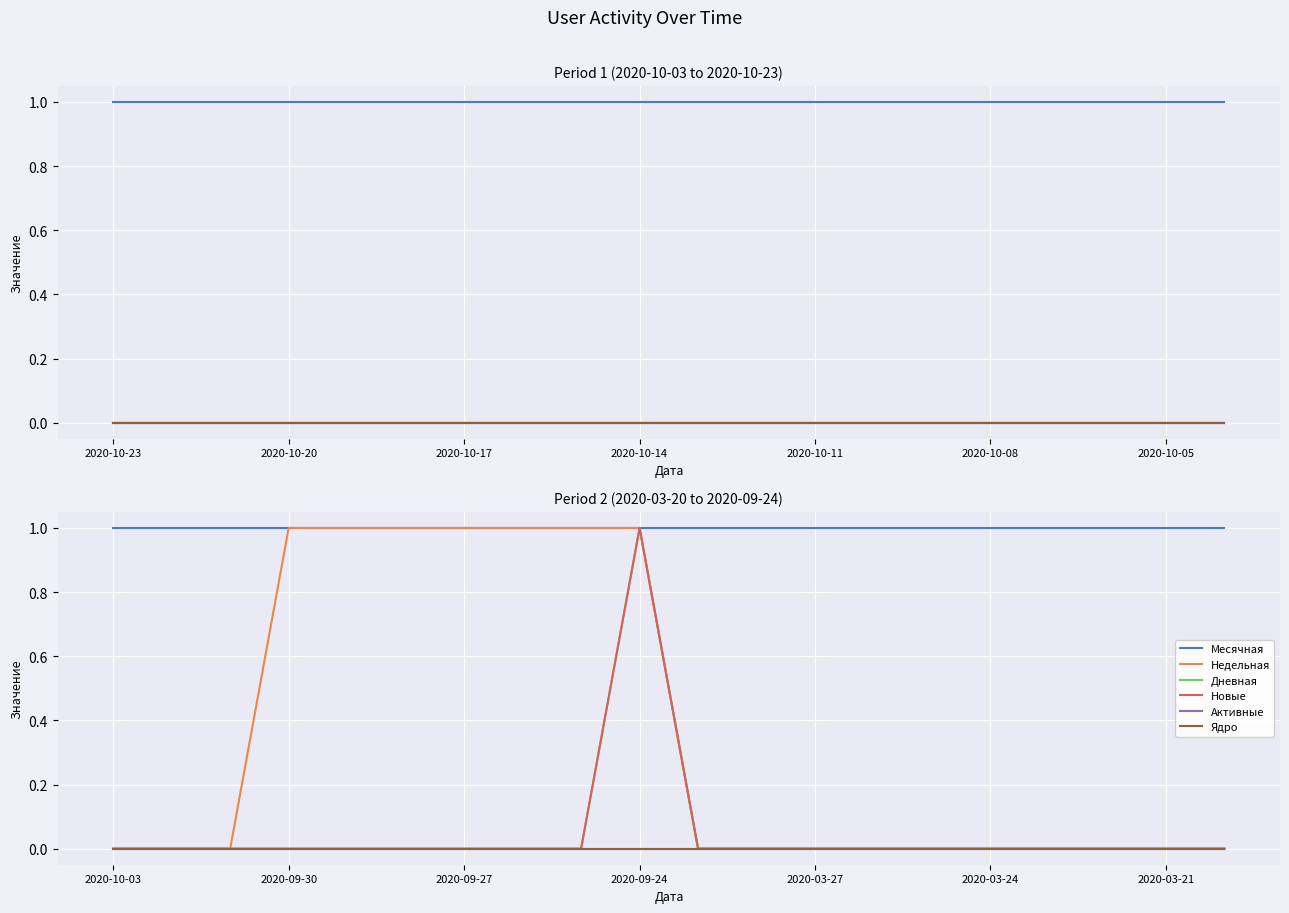

What are all the series names shown in the legend?

Месячная, Недельная, Дневная, Новые, Активные, Ядро